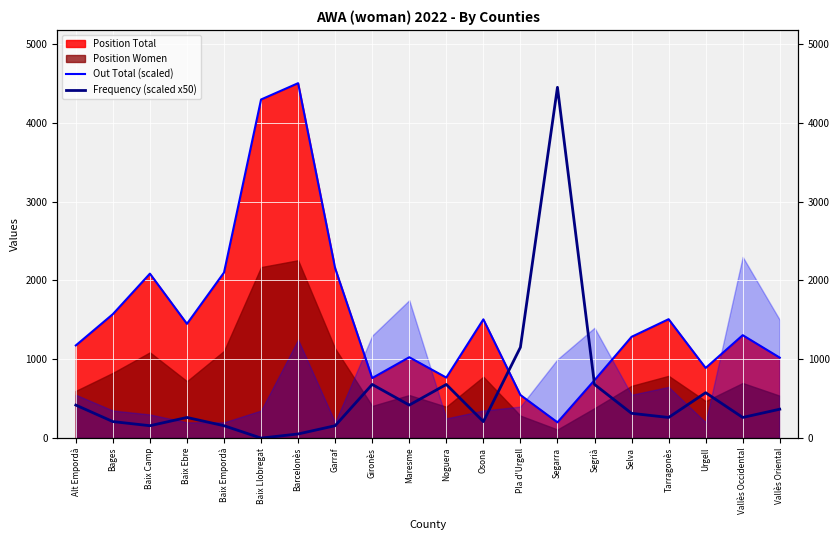

What position from the left is Barcelonès?

7